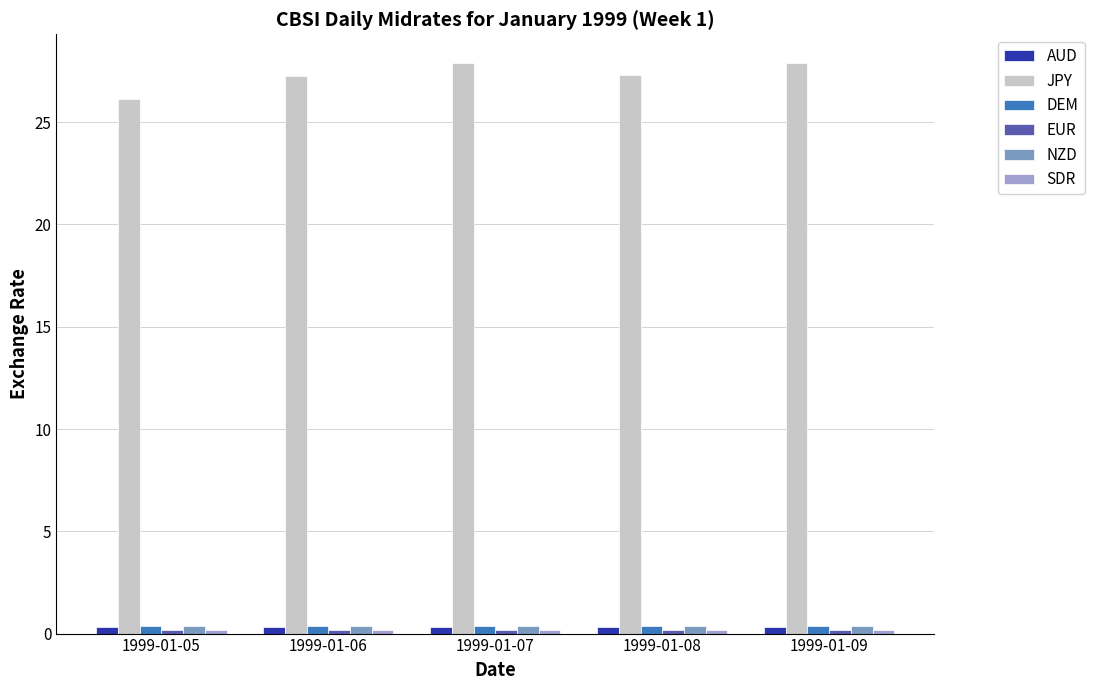

Which series has the widest spread of values?

JPY